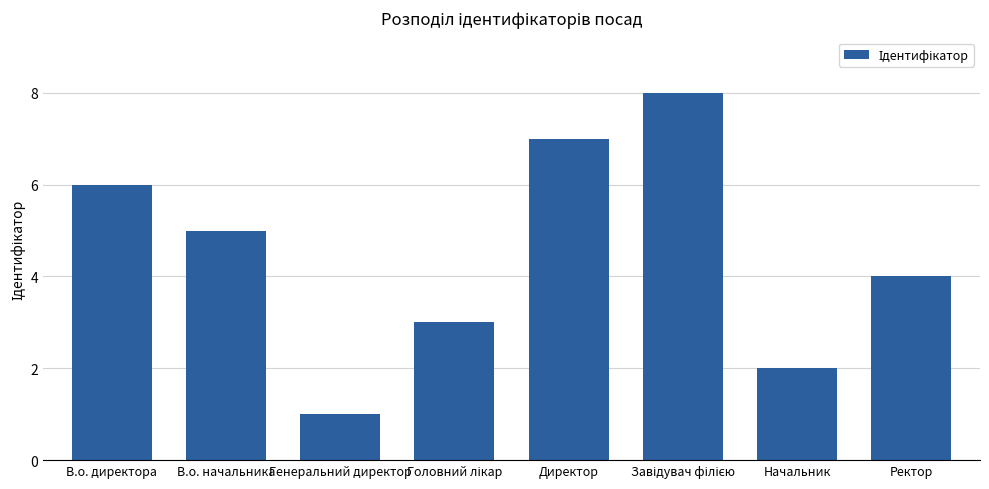

How many series are shown in this chart?

1